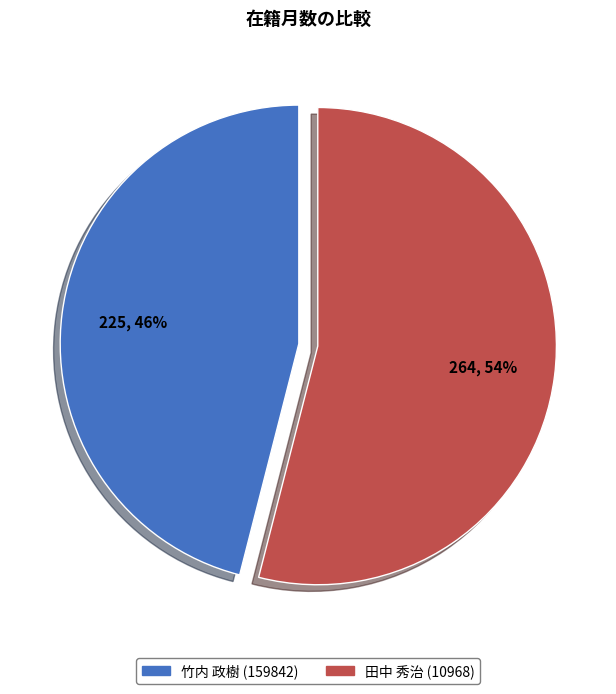

True or false: 竹内 政樹 (159842) accounts for 36% of the total.

False